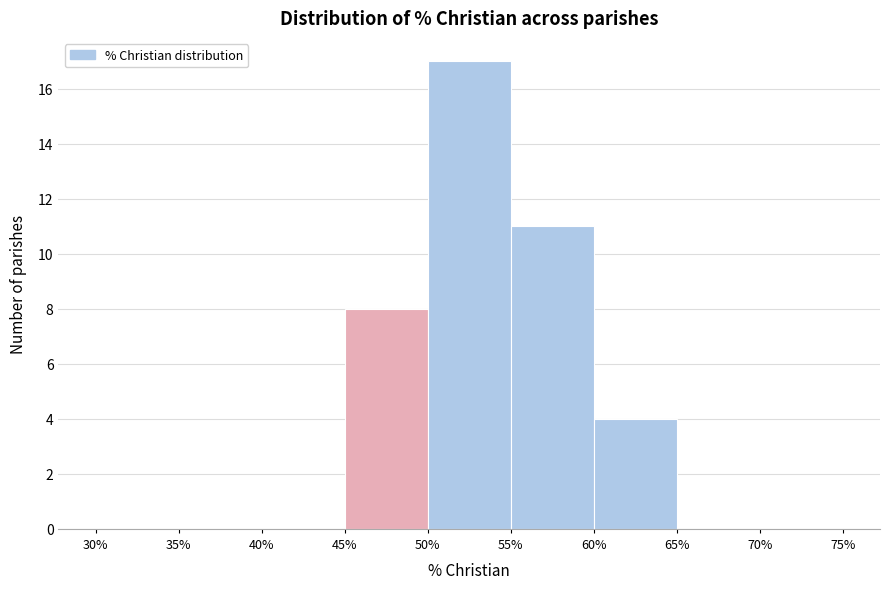

What is the height of the bar covering 55% to 60% on the x-axis? The values are not printed on the chart, so give them approximately, as read against the axis.

11